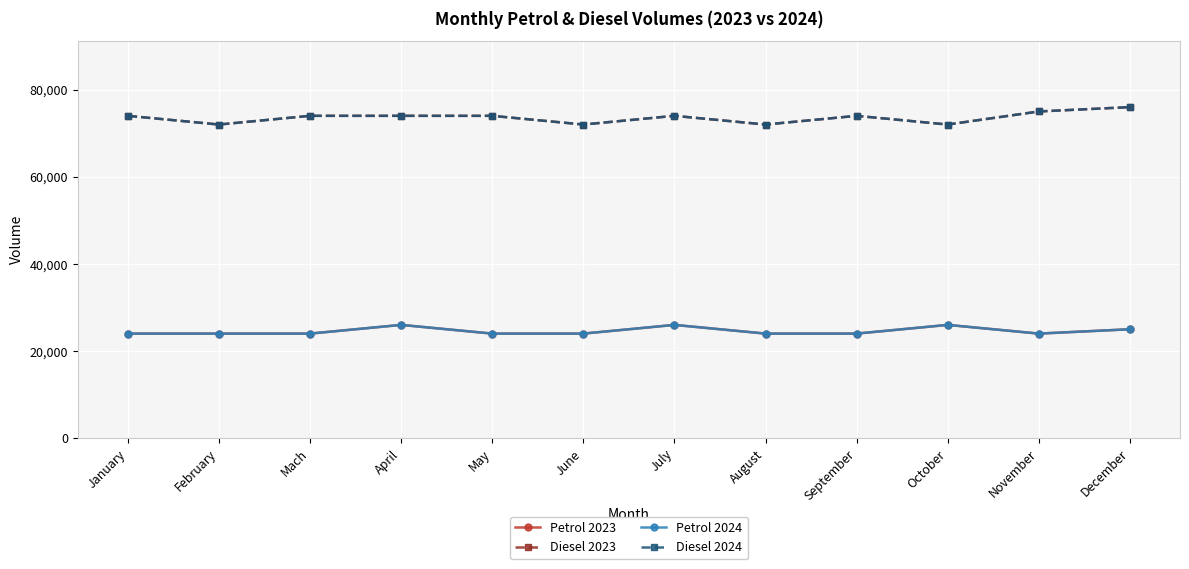

Is this an area chart (filled region under the line)?

No